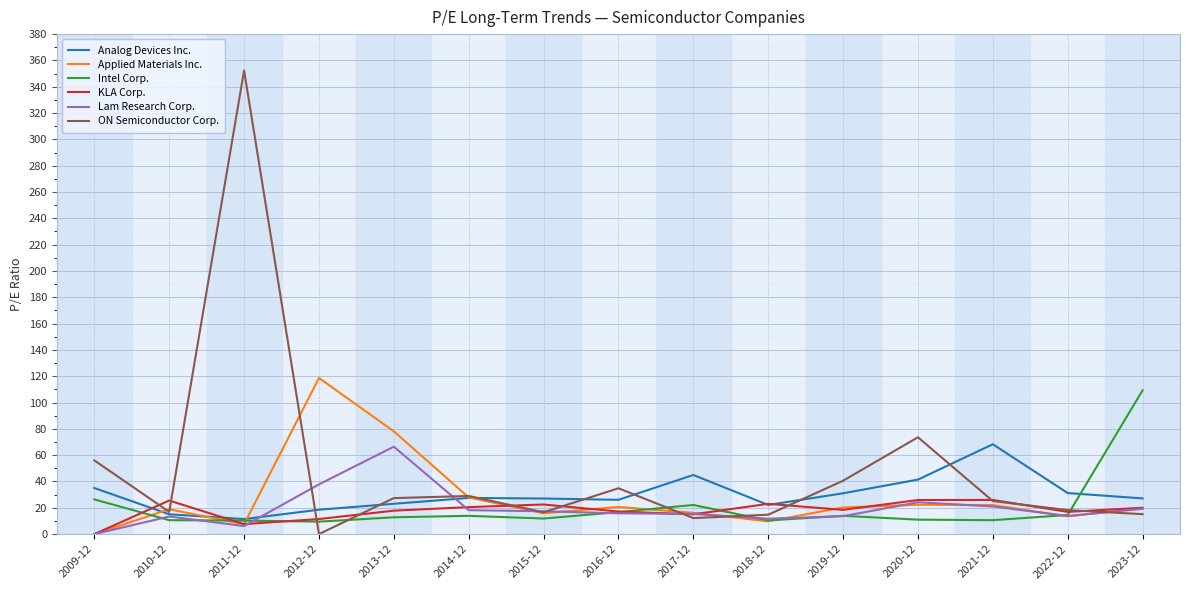

True or false: Intel Corp. has a value of 65.5 at 2023-12.

False